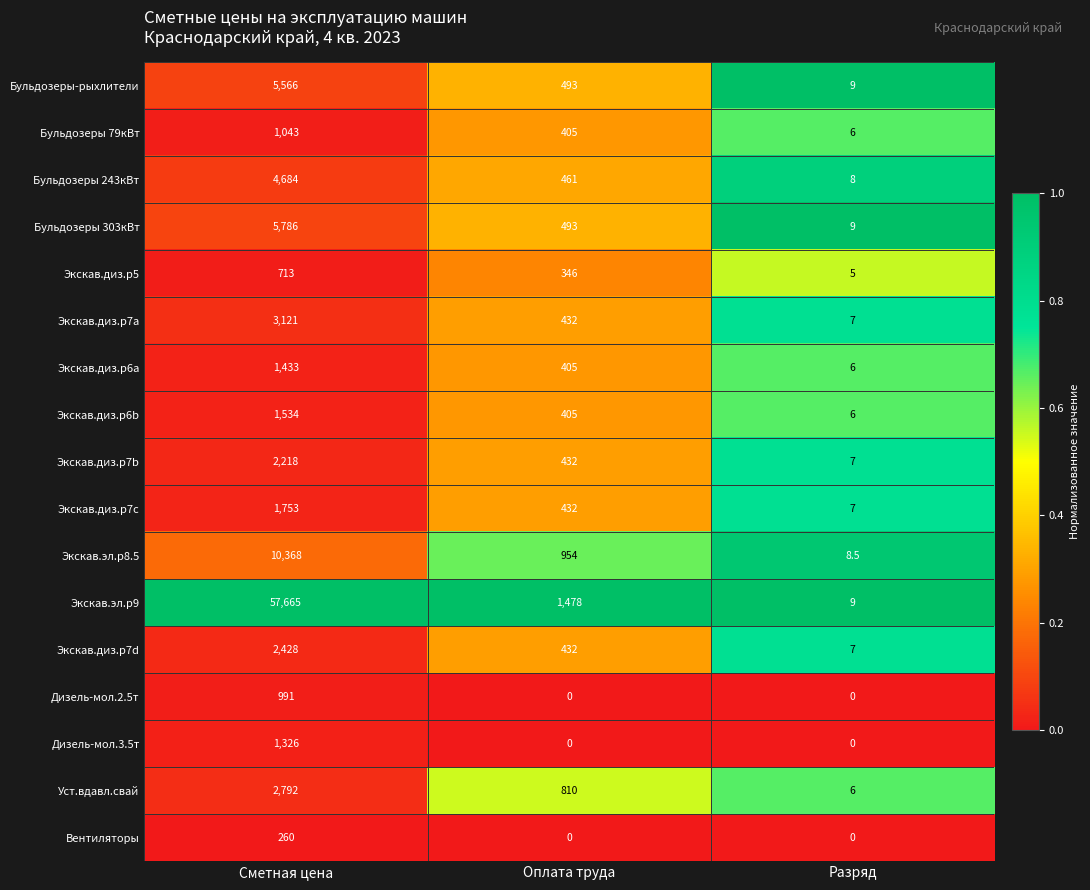

List the labels in order of Бульдозеры-рыхлители value, smallest first.

Разряд, Оплата труда, Сметная цена